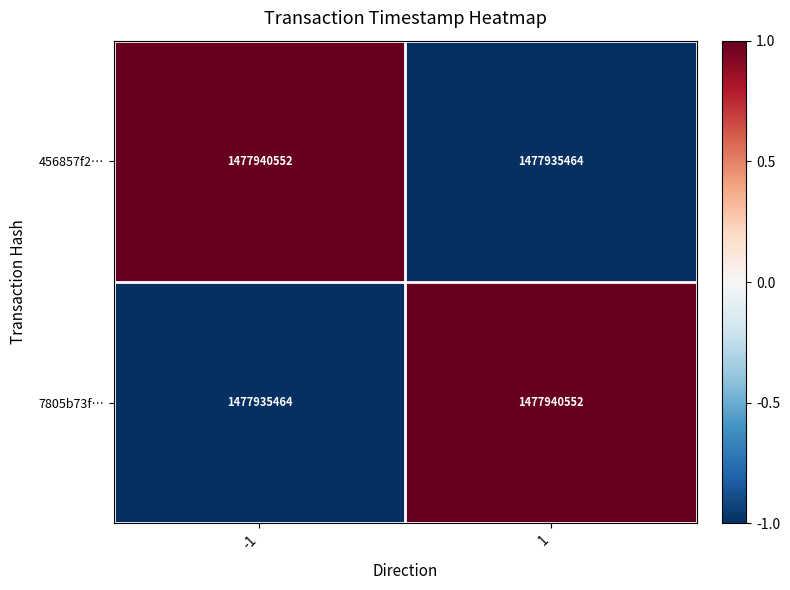

What is the difference between the highest and lowest values at -1?

5088